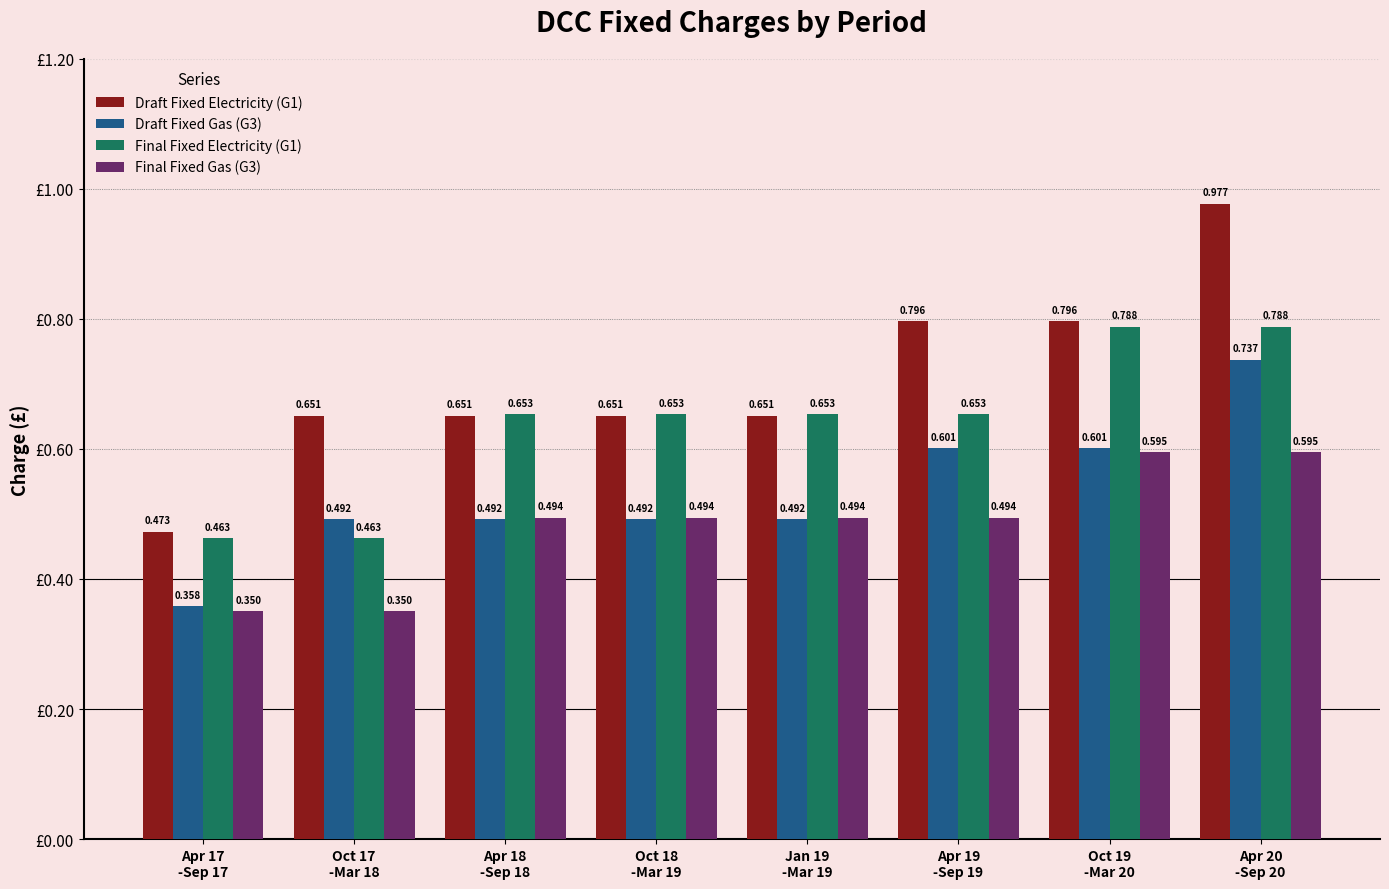

What is the difference between the maximum and minimum values in the Final Fixed Electricity (G1) series?

0.3